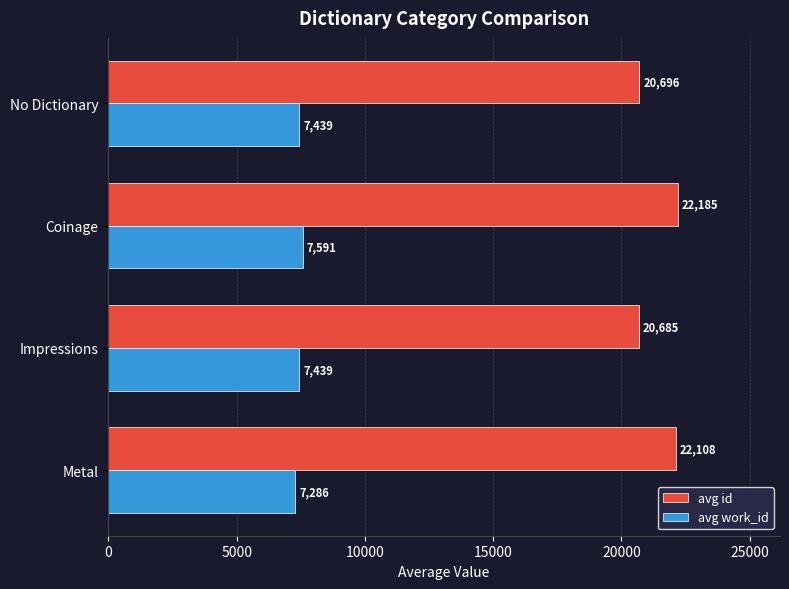

Which series has the largest total across all categories?

avg id